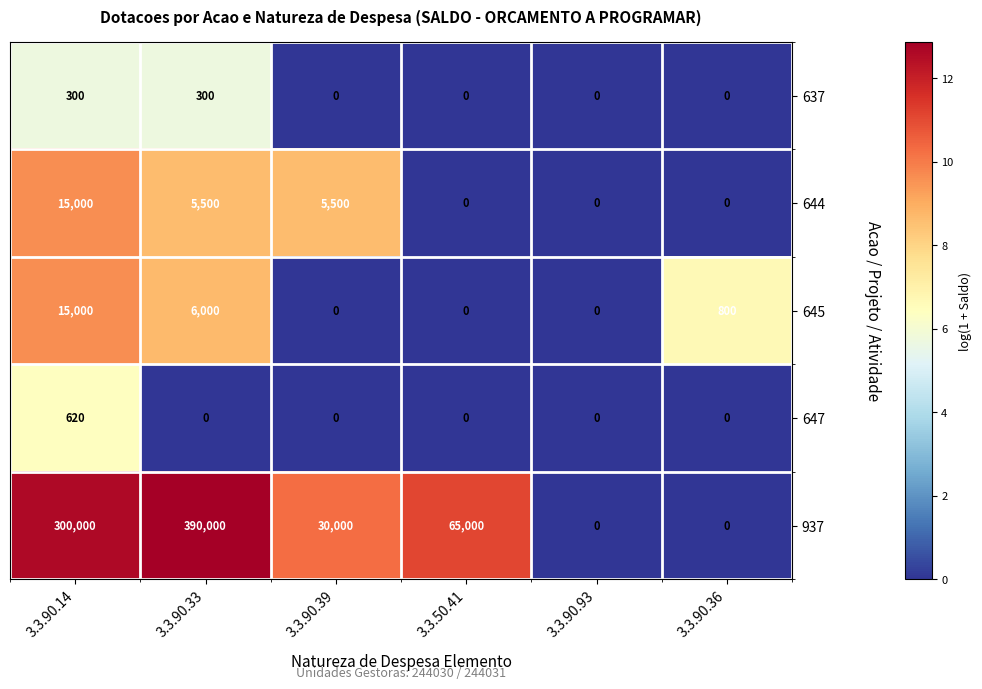

Read the 645 value at 3.3.90.14.

15000